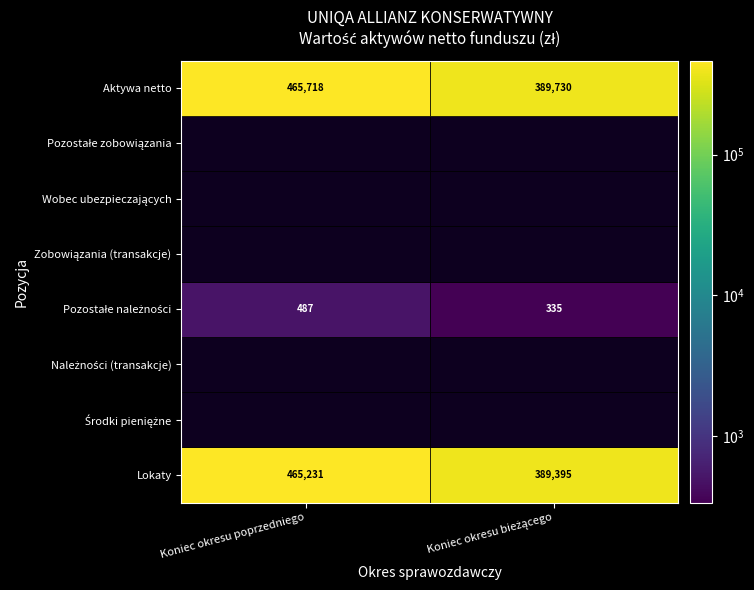

Which series has the largest range (max minus min)?

Aktywa netto